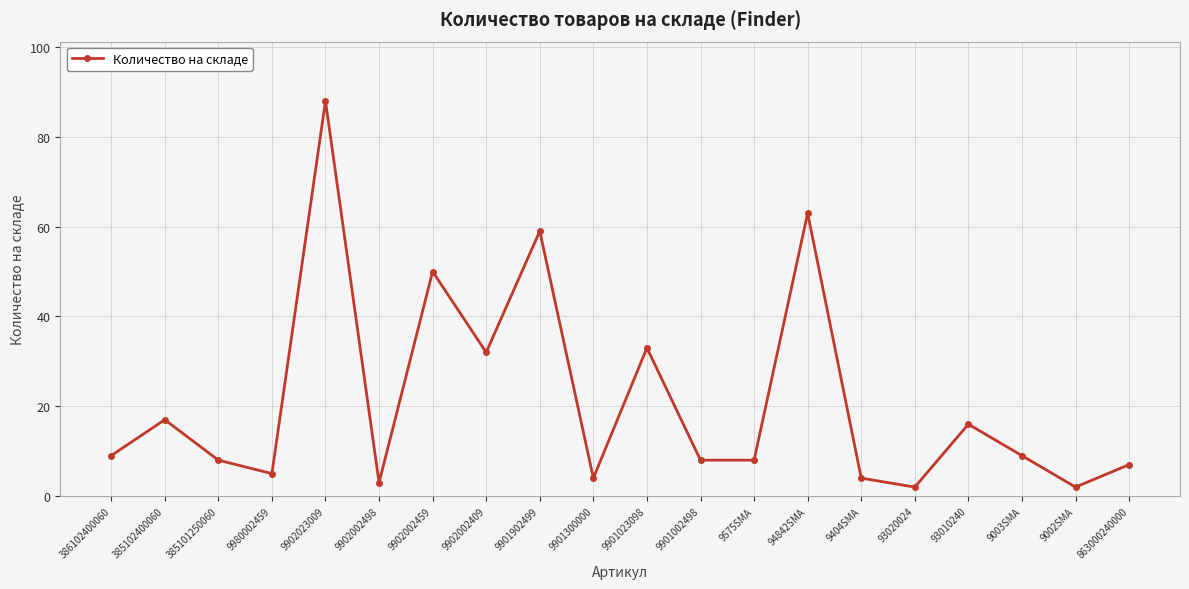

At which label is the value closest to 45?

9902002459